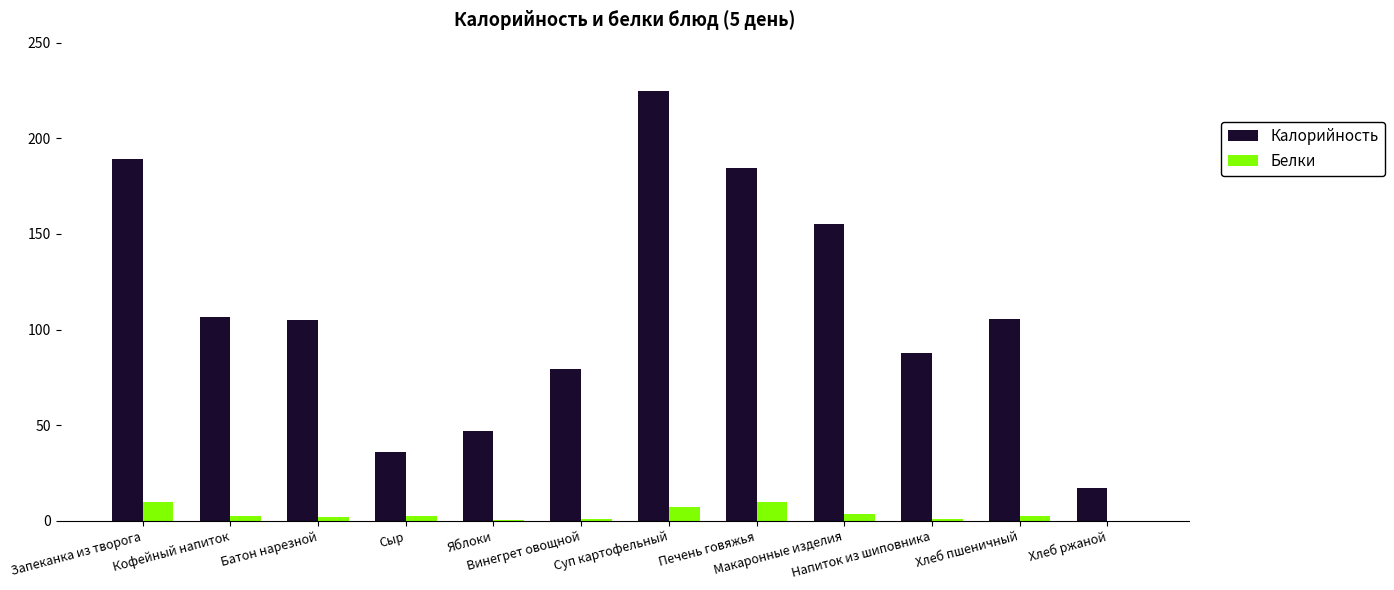

What is the spread (max minus min) of values at Батон нарезной?

102.8